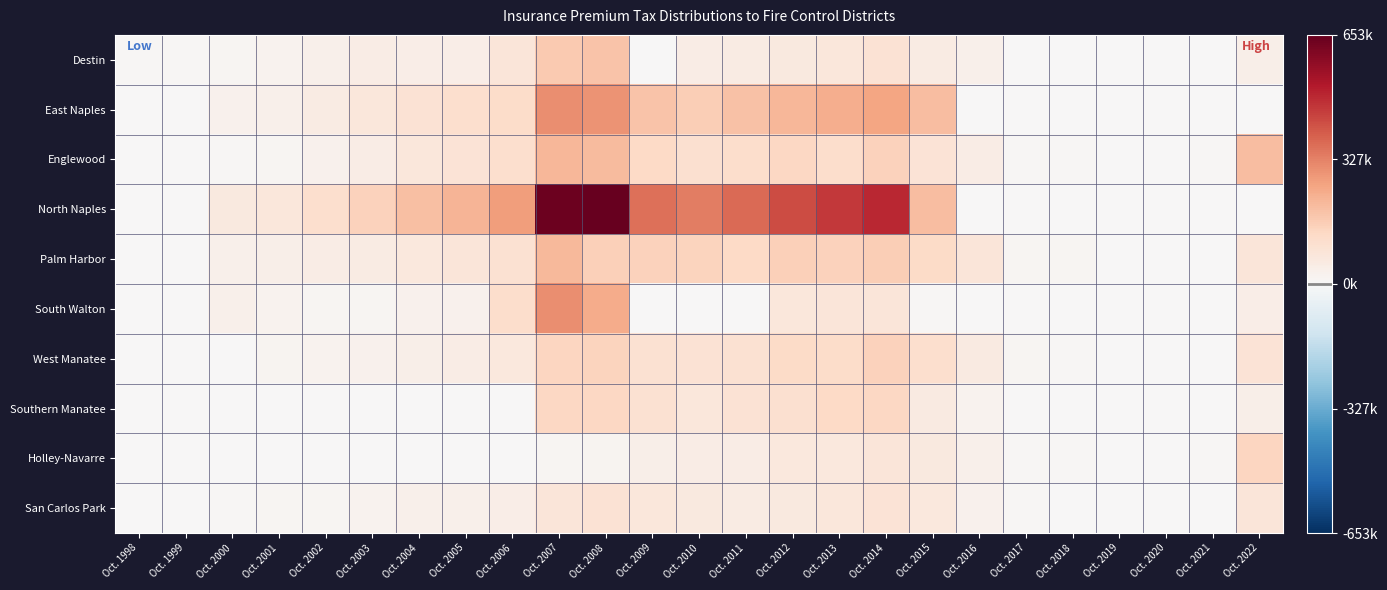

At which category is the sum across all series the highest?

Oct. 2007